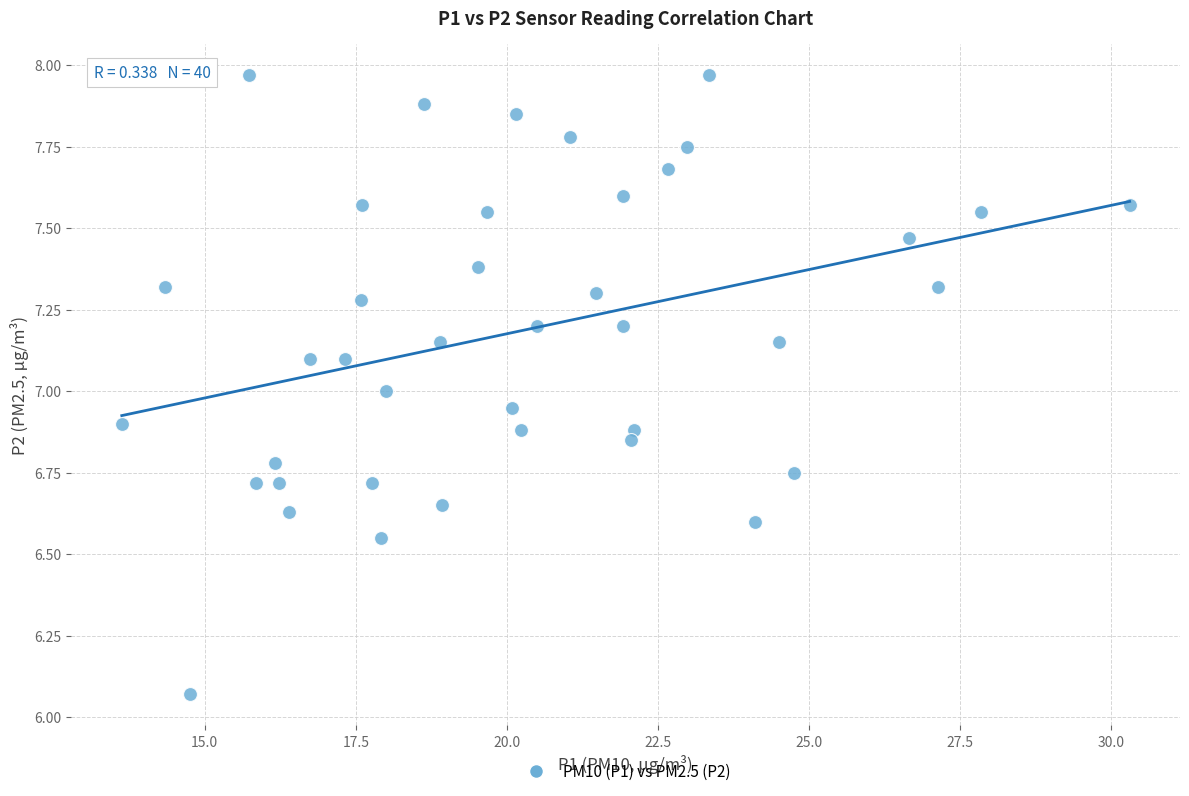

What is the range of X values (max minus min)?

16.7